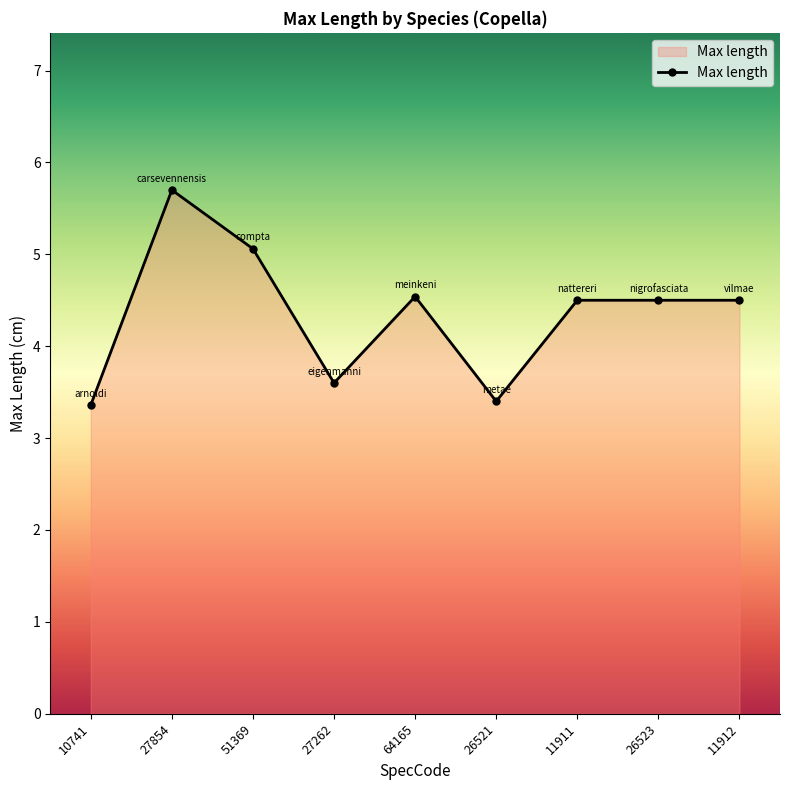

How many categories are shown in the chart?

9